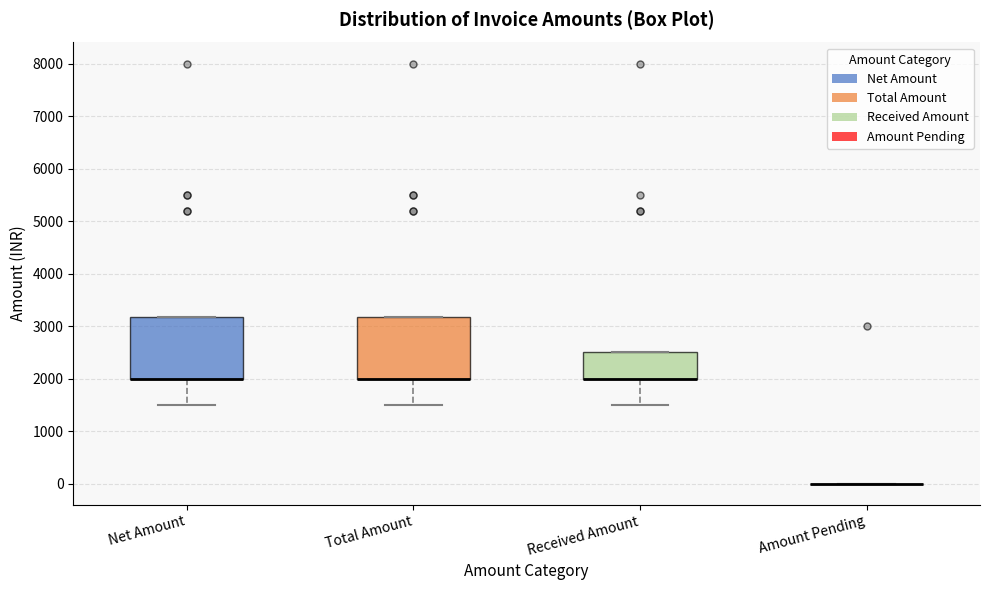

Where is the lower edge of the box for Net Amount on the y-axis? The values are not printed on the chart, so give them approximately, as read against the axis.

2000